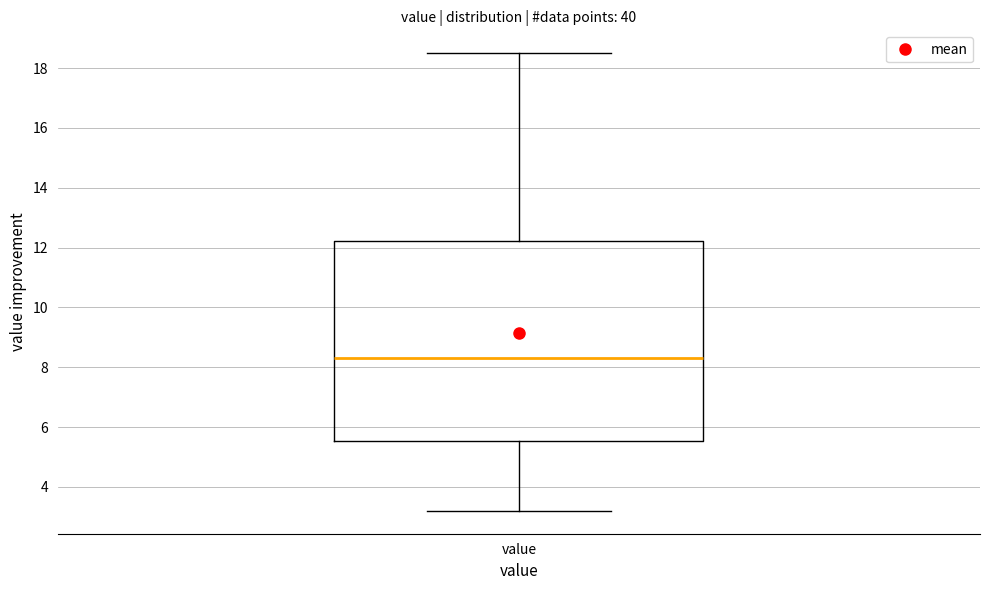

Transcribe this box plot: give where the median line is, the range the box spans, and where the two whiskers end, as read against the y-axis. The values are not printed on the chart, so give them approximately, as read against the axis.

median 8.4, box 5.6 to 12.2, whiskers 3.2 to 18.6